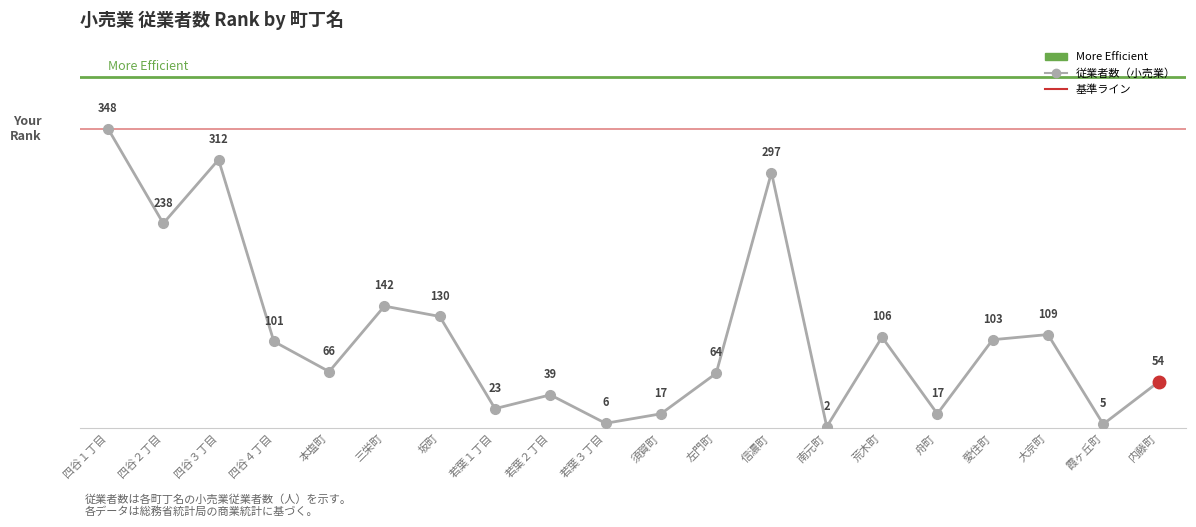

The chart shows a value of 29 at 左門町. True or false?

False